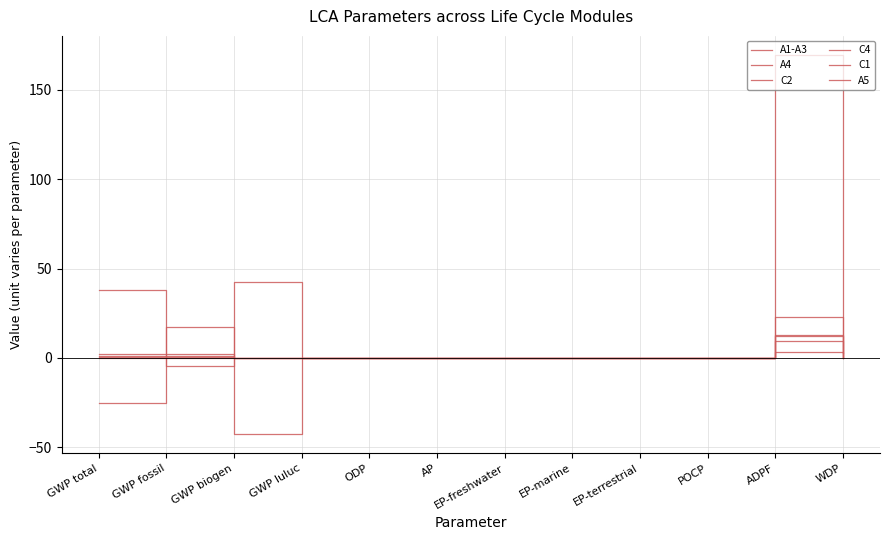

At which category does C2 reach its first local peak?

GWP luluc